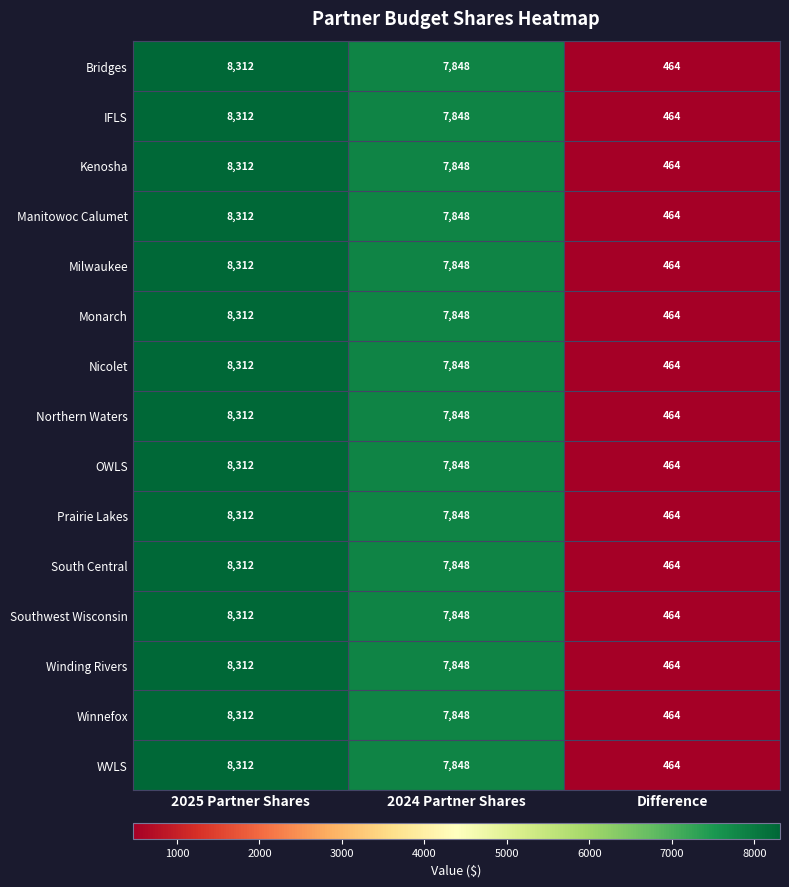

What is the total value across all series at Difference?

6960